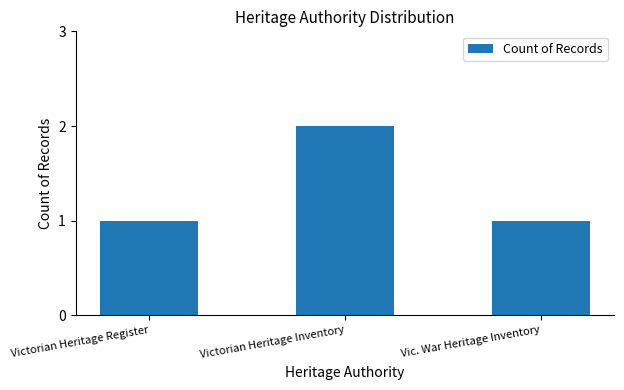

How many data points does each series have?

3